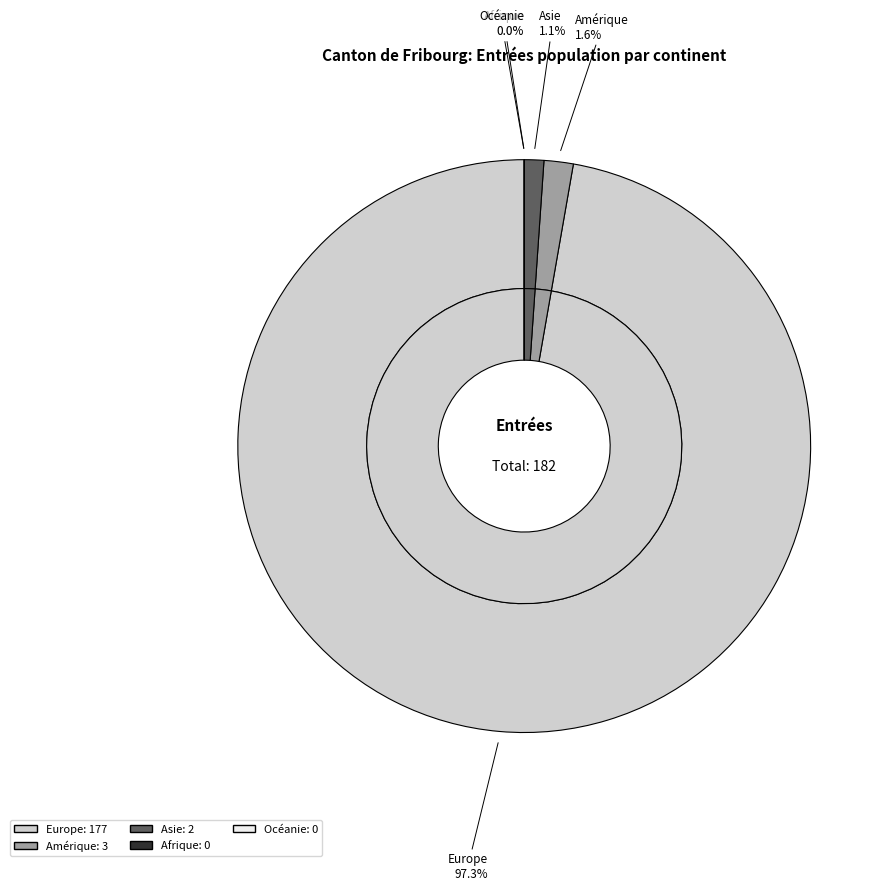

What percentage is NOT represented by Europe?

2.7%